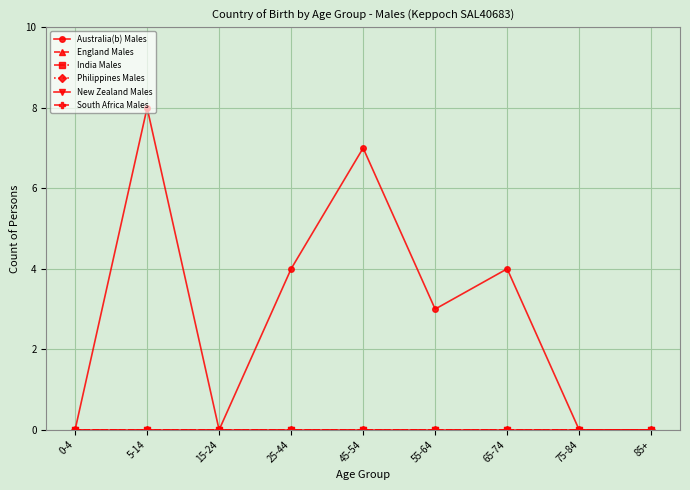

True or false: England Males has more than 2 interior local peaks.

False